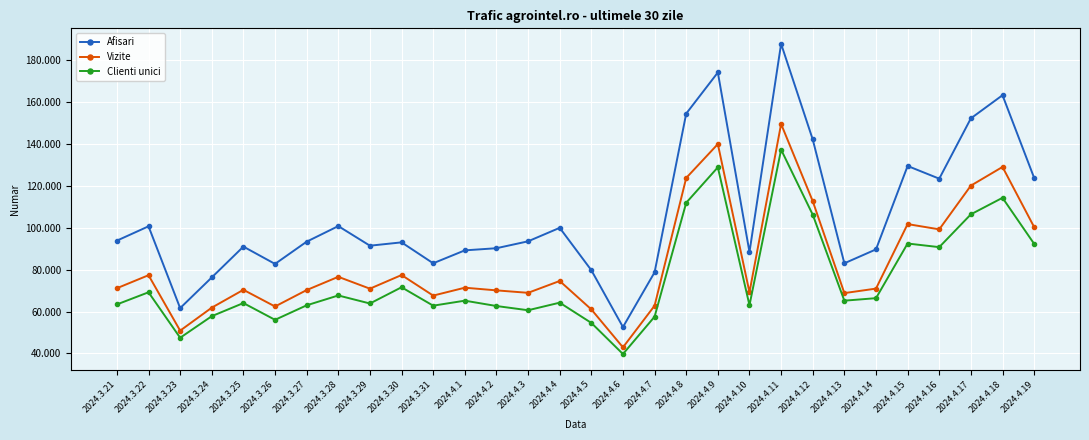

Rank the series at 2024.4.12 from lowest to highest value.

Clienti unici, Vizite, Afisari